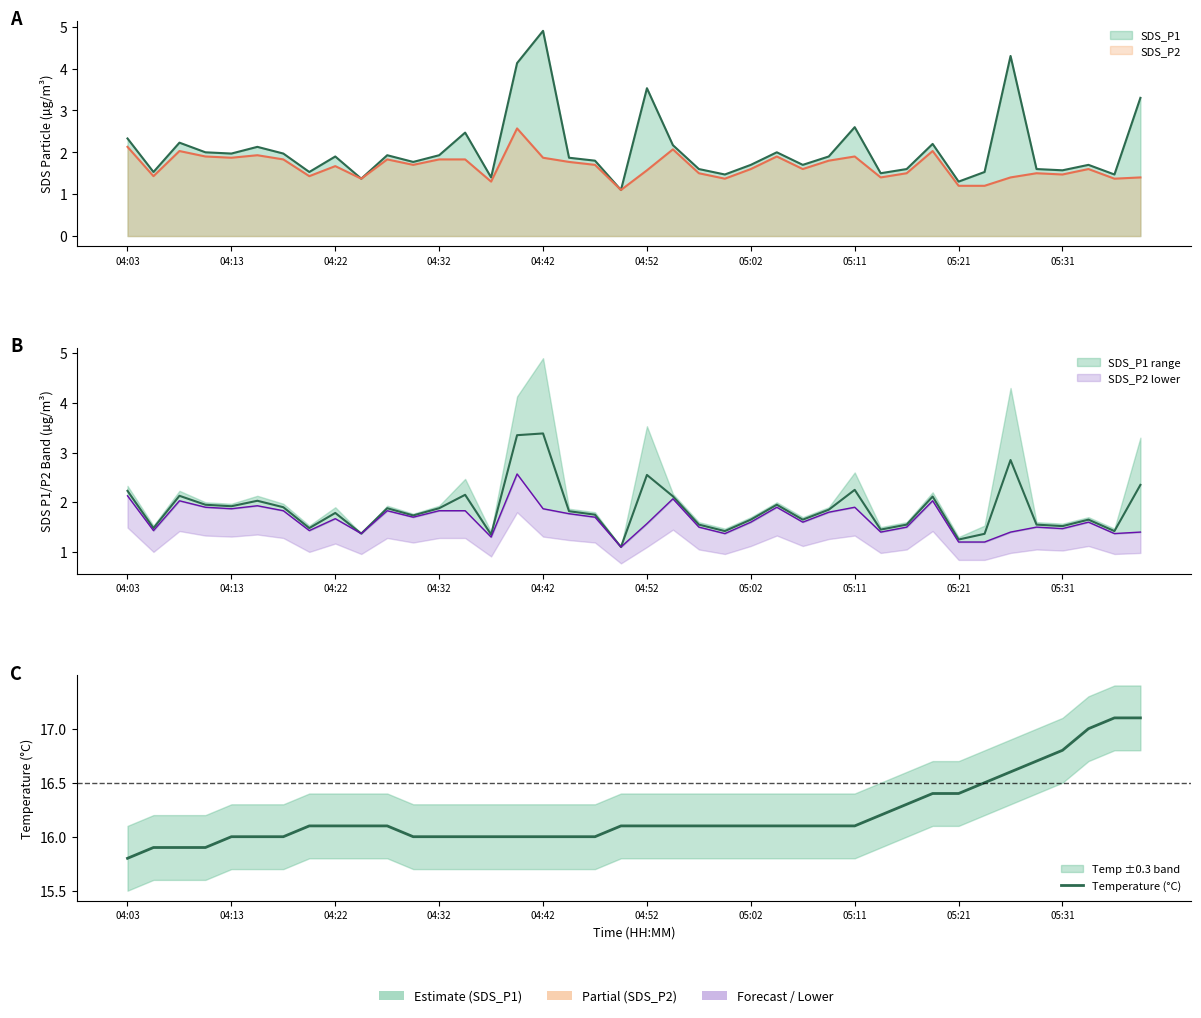

Which has a higher value, 05:11 or 04:03?

05:11